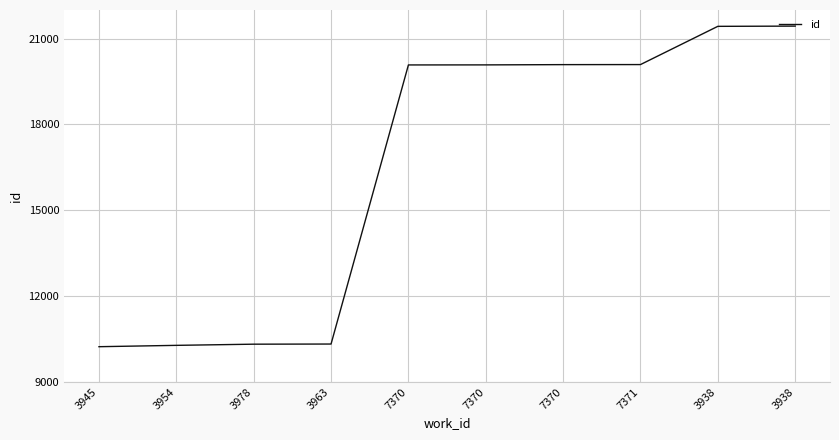

What is the average value?

16438